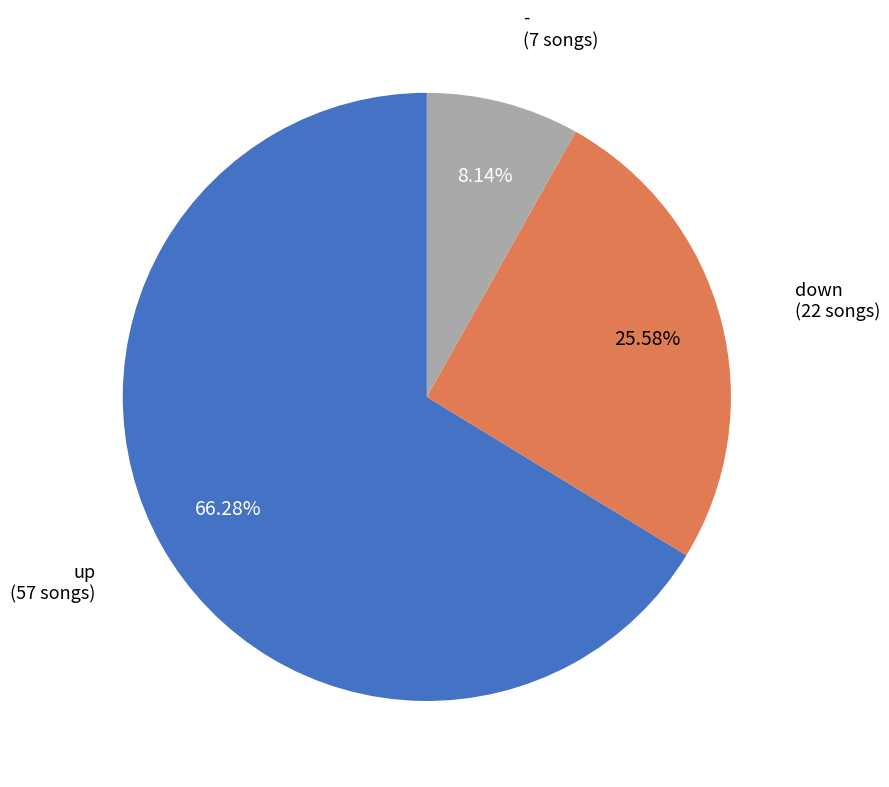

Does any single category account for the majority?

Yes